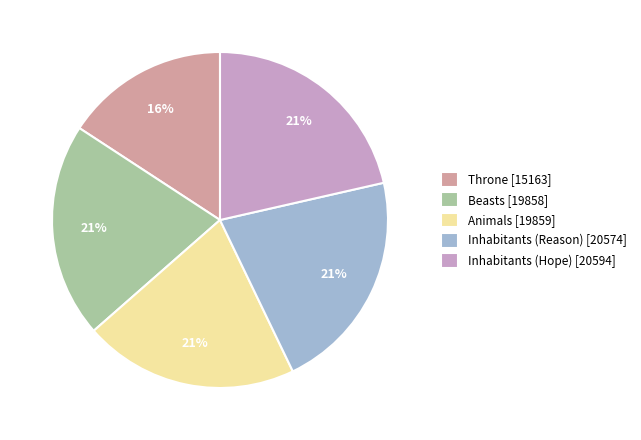

Which has a higher value, Throne or Inhabitants (Hope)?

Inhabitants (Hope)